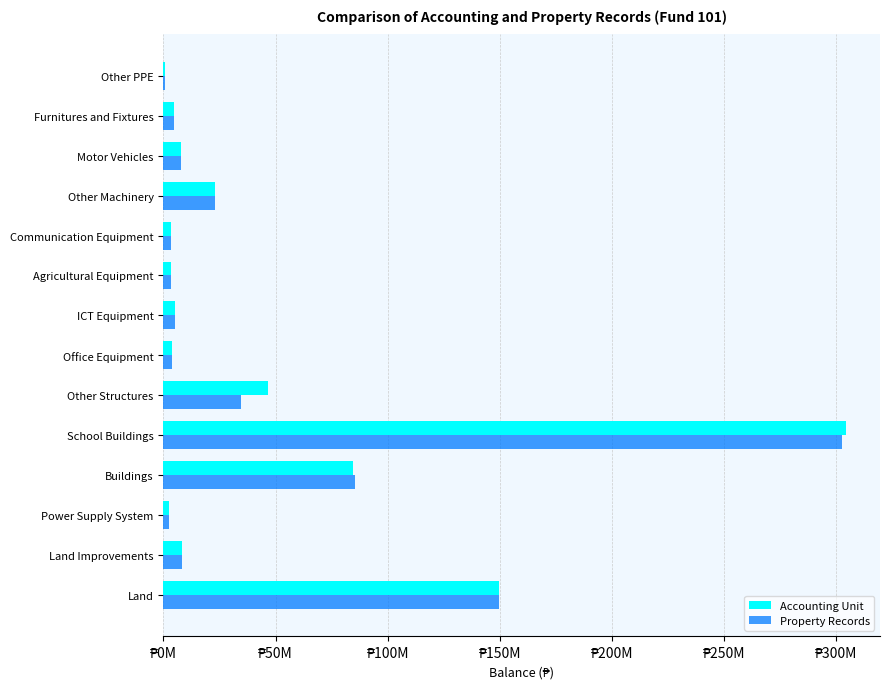

At which category does the chart reach its peak across all series?

School Buildings